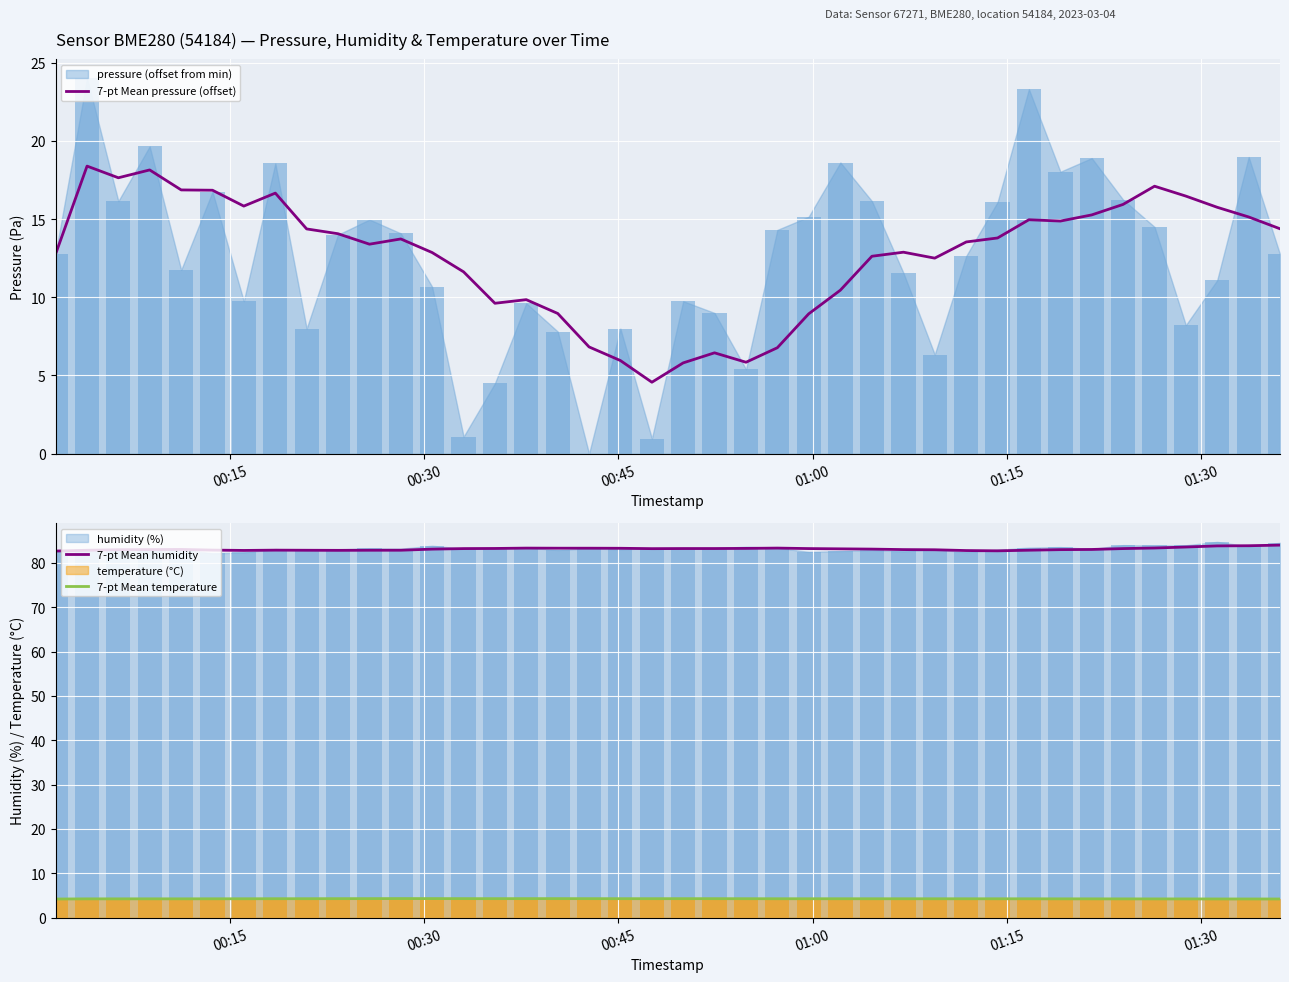

What is the value of the 7-pt Mean humidity bar at the 18th from the left?

83.3